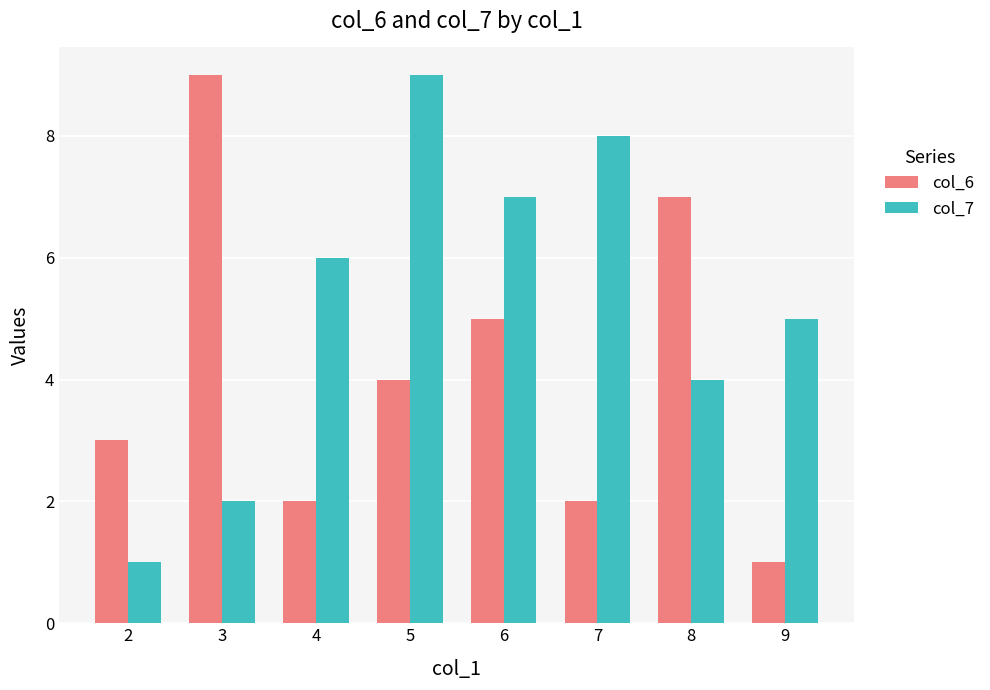

Reading left to right, what are all the values shown in this chart?

col_6: 3	9	2	4	5	2	7	1
col_7: 1	2	6	9	7	8	4	5